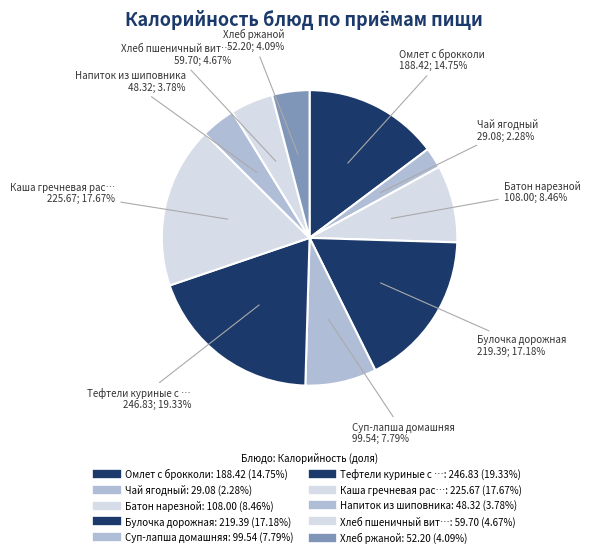

How many slices are in this pie chart?

10